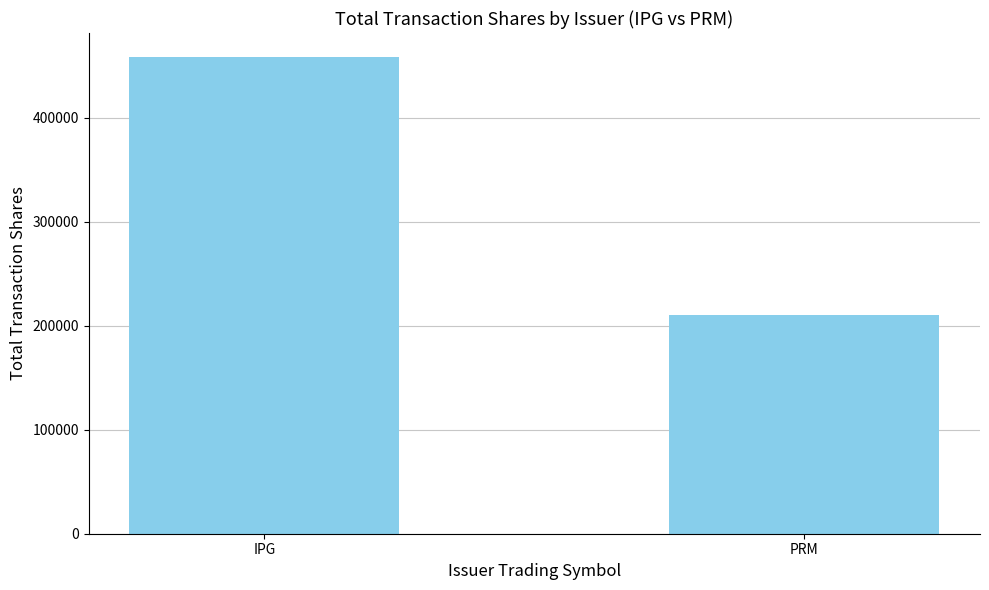

How many bars are there in total?

2